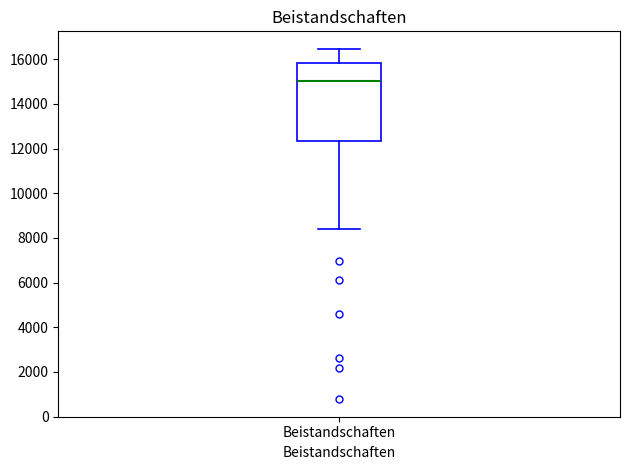

Transcribe this box plot: give where the median line is, the range the box spans, and where the two whiskers end, as read against the y-axis. The values are not printed on the chart, so give them approximately, as read against the axis.

median 15000, box 12400 to 15800, whiskers 8400 to 16400